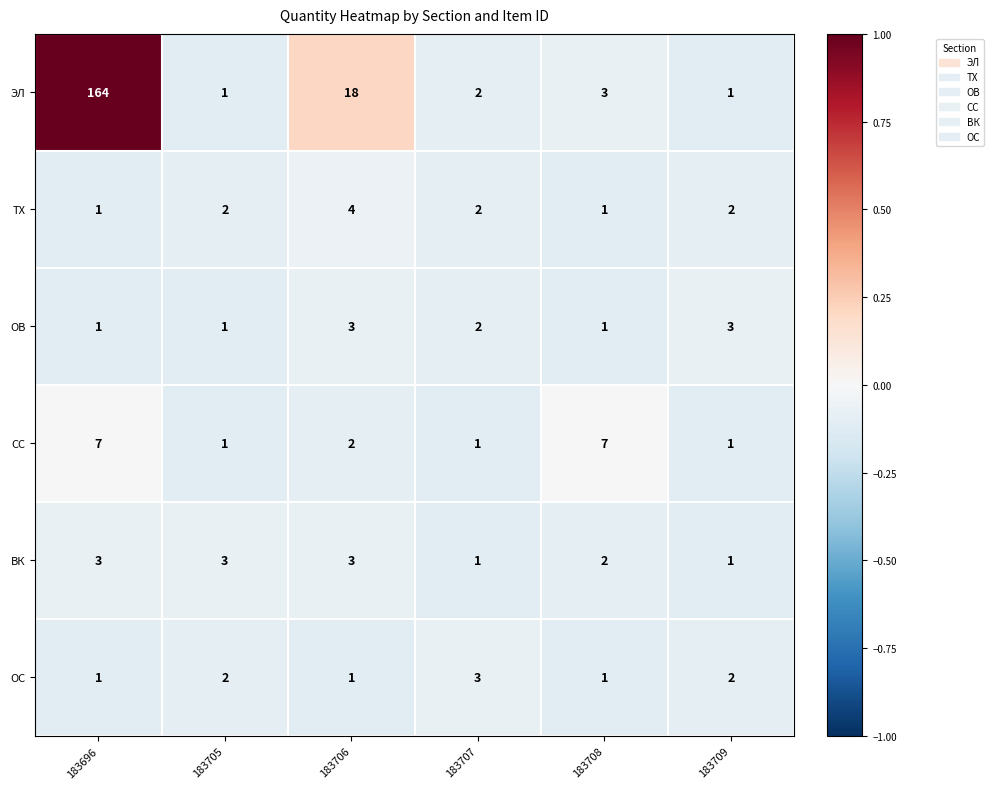

What is the difference between the СС values at 183696 and 183707?

6